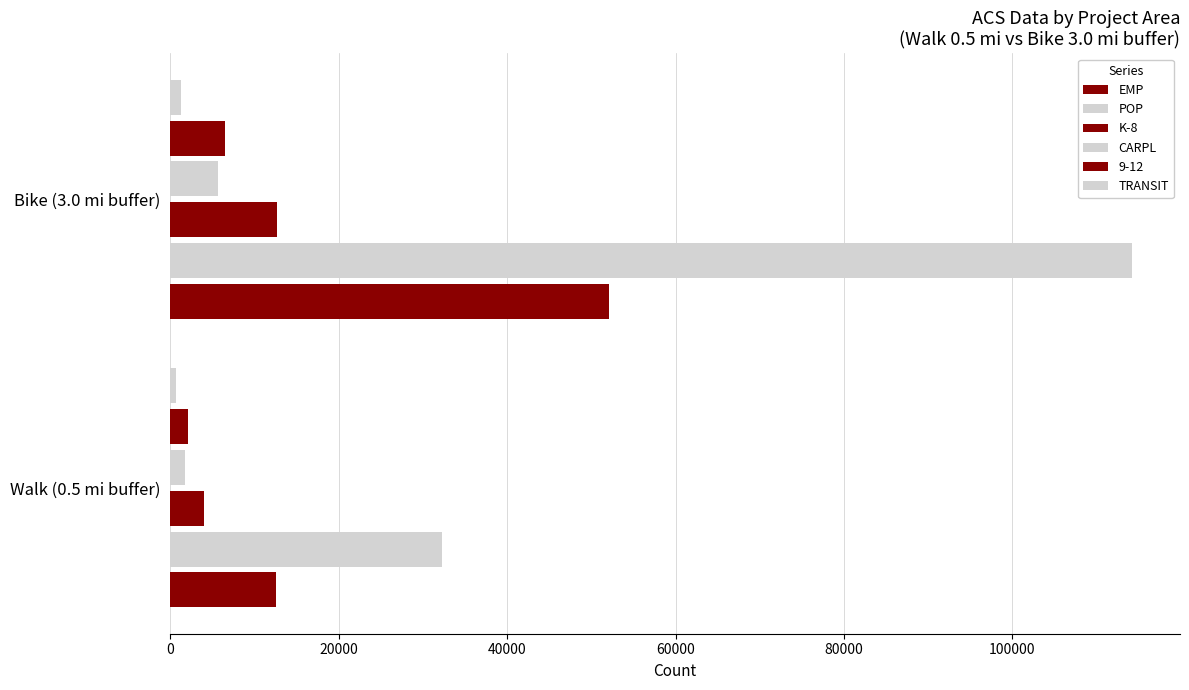

How many data points in CARPL are less than 5714?

1